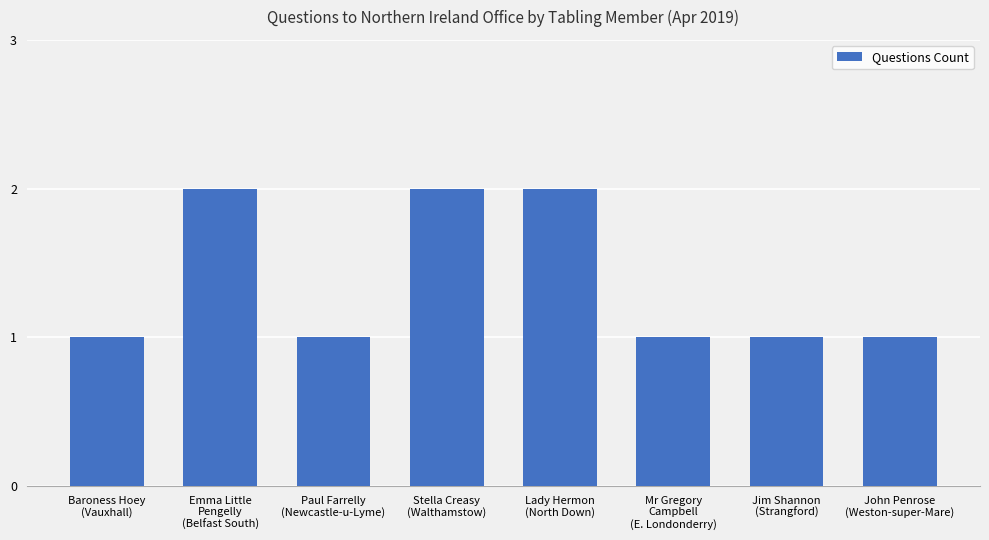

Reading right to left, what are all the values shown in this chart?

John Penrose
(Weston-super-Mare)=1	Jim Shannon
(Strangford)=1	Mr Gregory
Campbell
(E. Londonderry)=1	Lady Hermon
(North Down)=2	Stella Creasy
(Walthamstow)=2	Paul Farrelly
(Newcastle-u-Lyme)=1	Emma Little
Pengelly
(Belfast South)=2	Baroness Hoey
(Vauxhall)=1